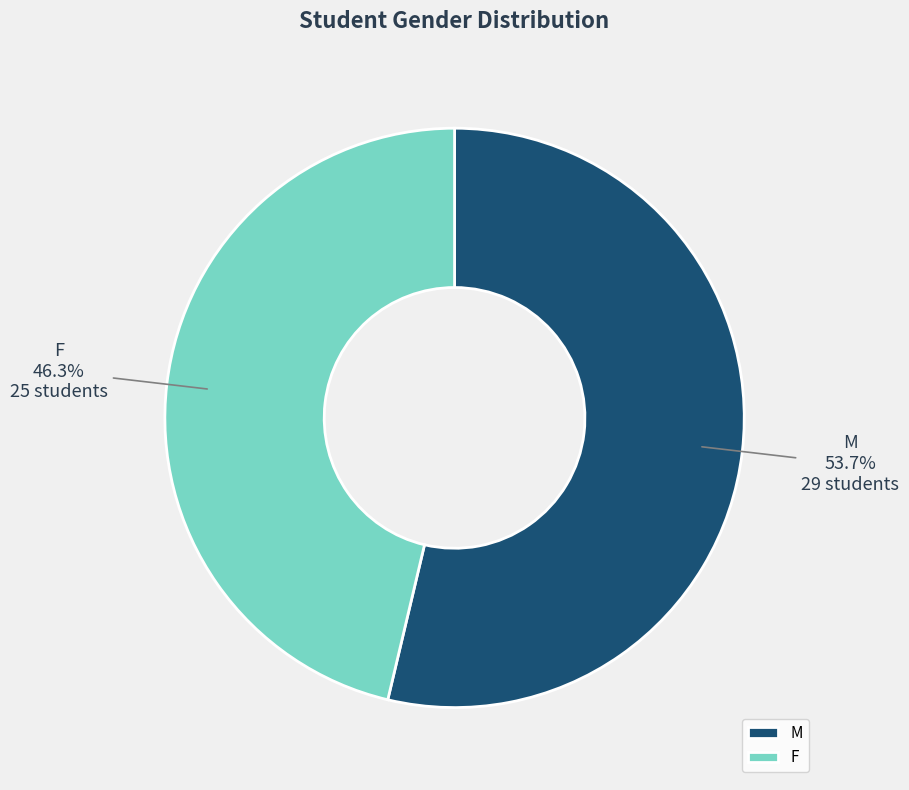

What is the smallest slice in the pie chart?

F